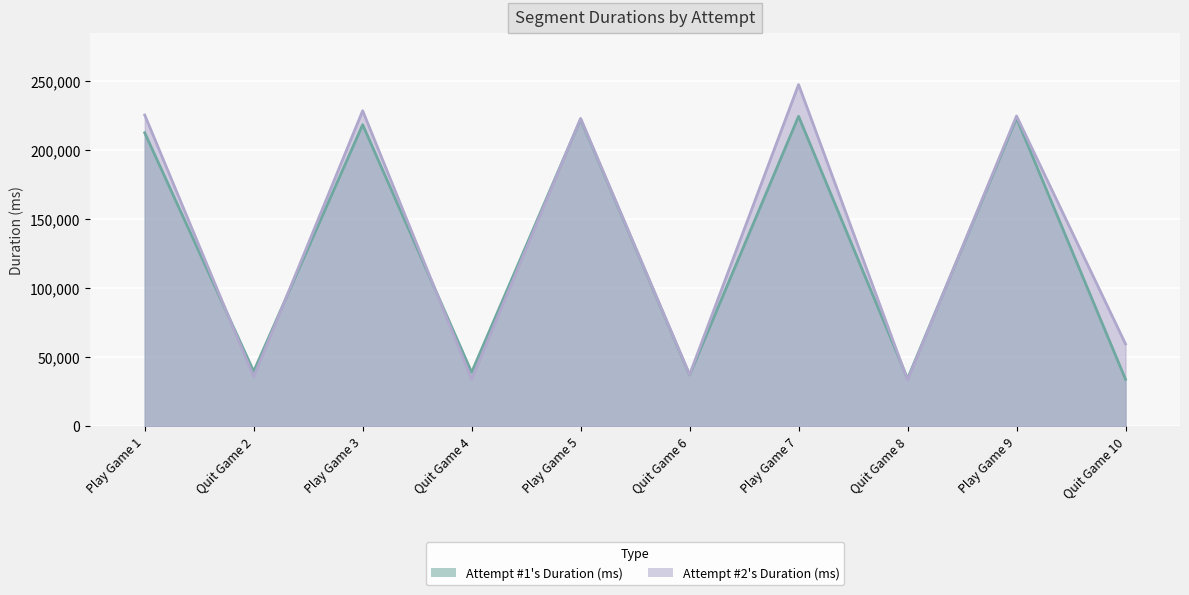

What are all the series names shown in the legend?

Attempt #1's Duration (ms), Attempt #2's Duration (ms)